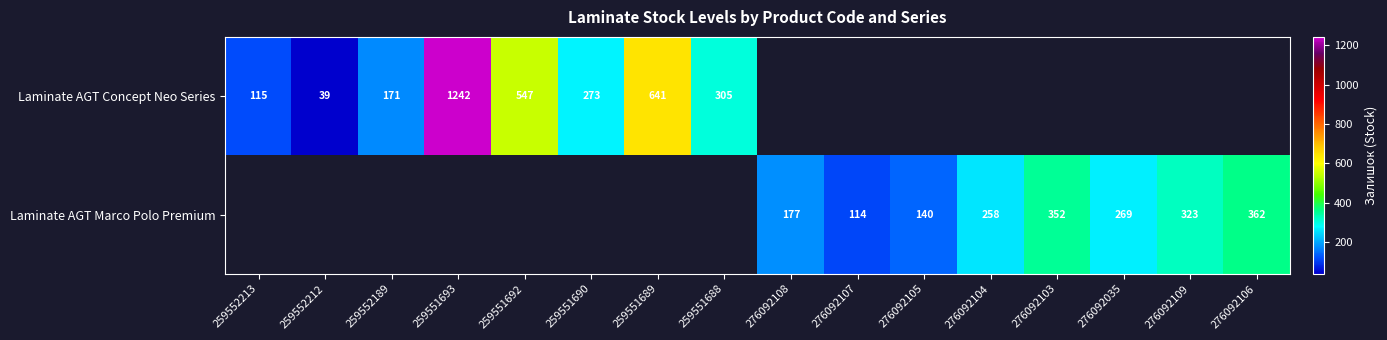

What is the sum of the Laminate AGT Marco Polo Premium values at 276092109 and 276092107?

437